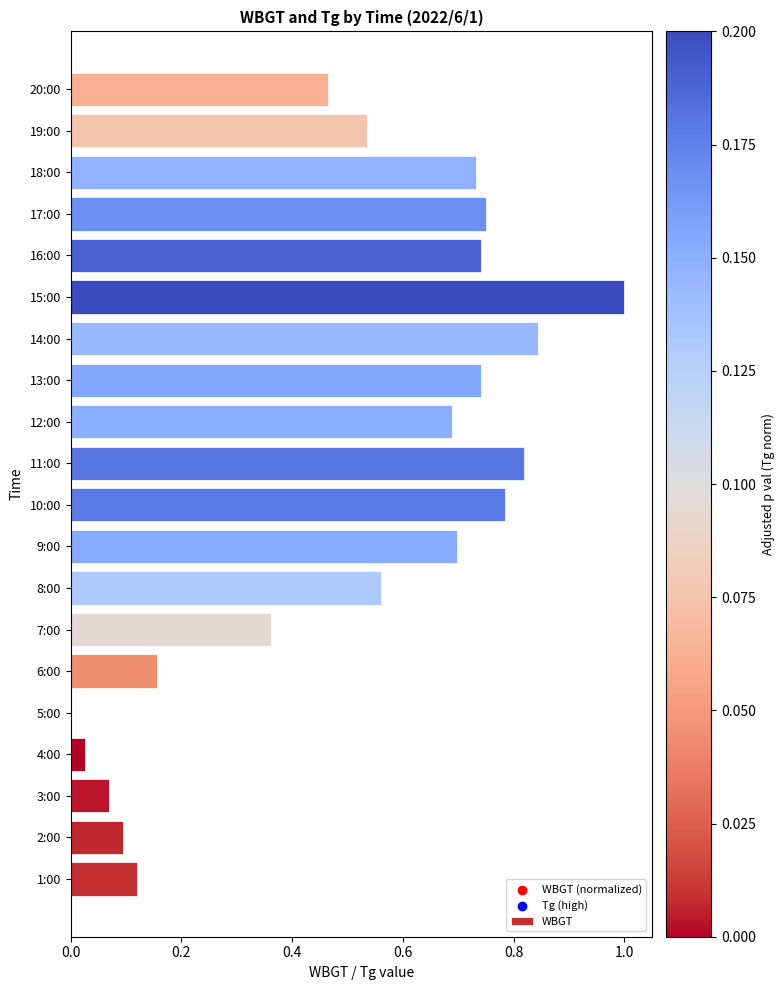

Which label corresponds to the largest value in the chart?

15:00